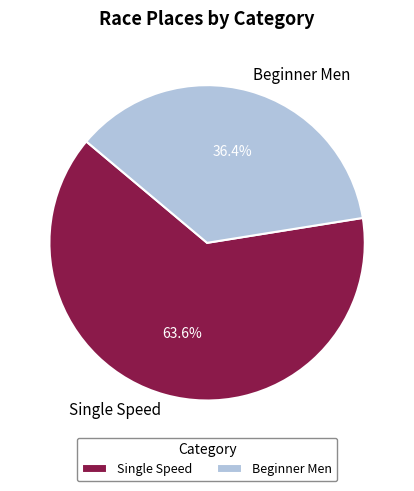

The Single Speed slice represents 72% of the pie. True or false?

False